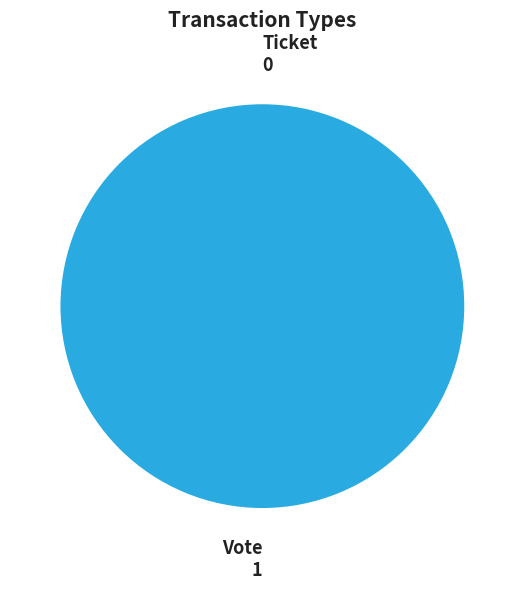

To the nearest percent, what is the combined percentage of Vote and Ticket?

100%